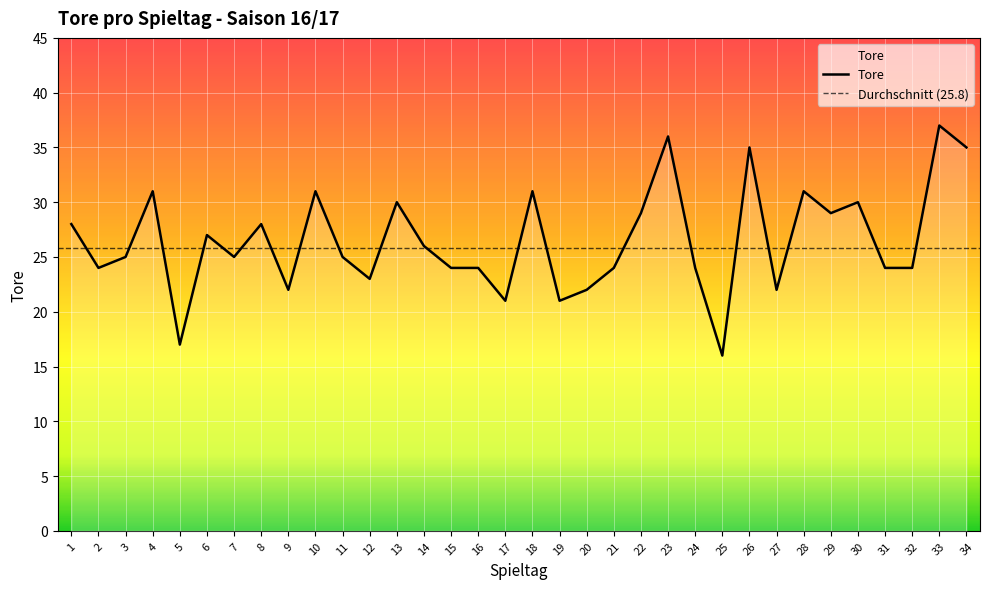

Is it true that the value at 28 is 31?

True